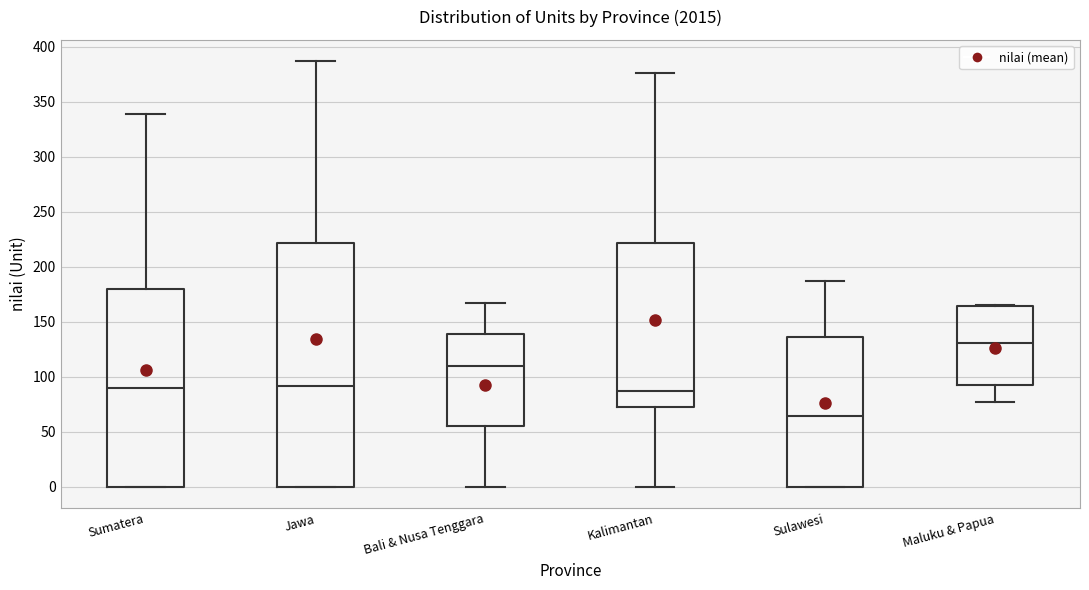

Which box is the tallest, from its lower edge to its upper edge?

Jawa